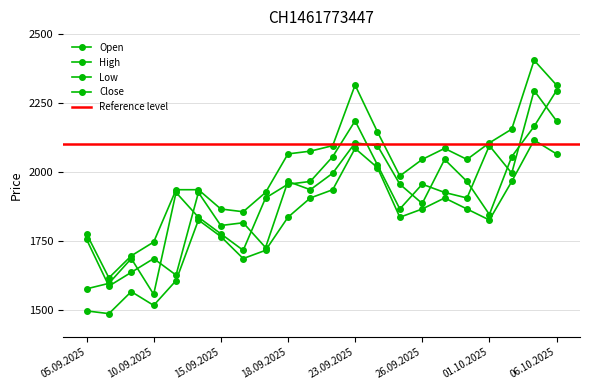

Where is Low nearest to the value 1800?

12.09.2025